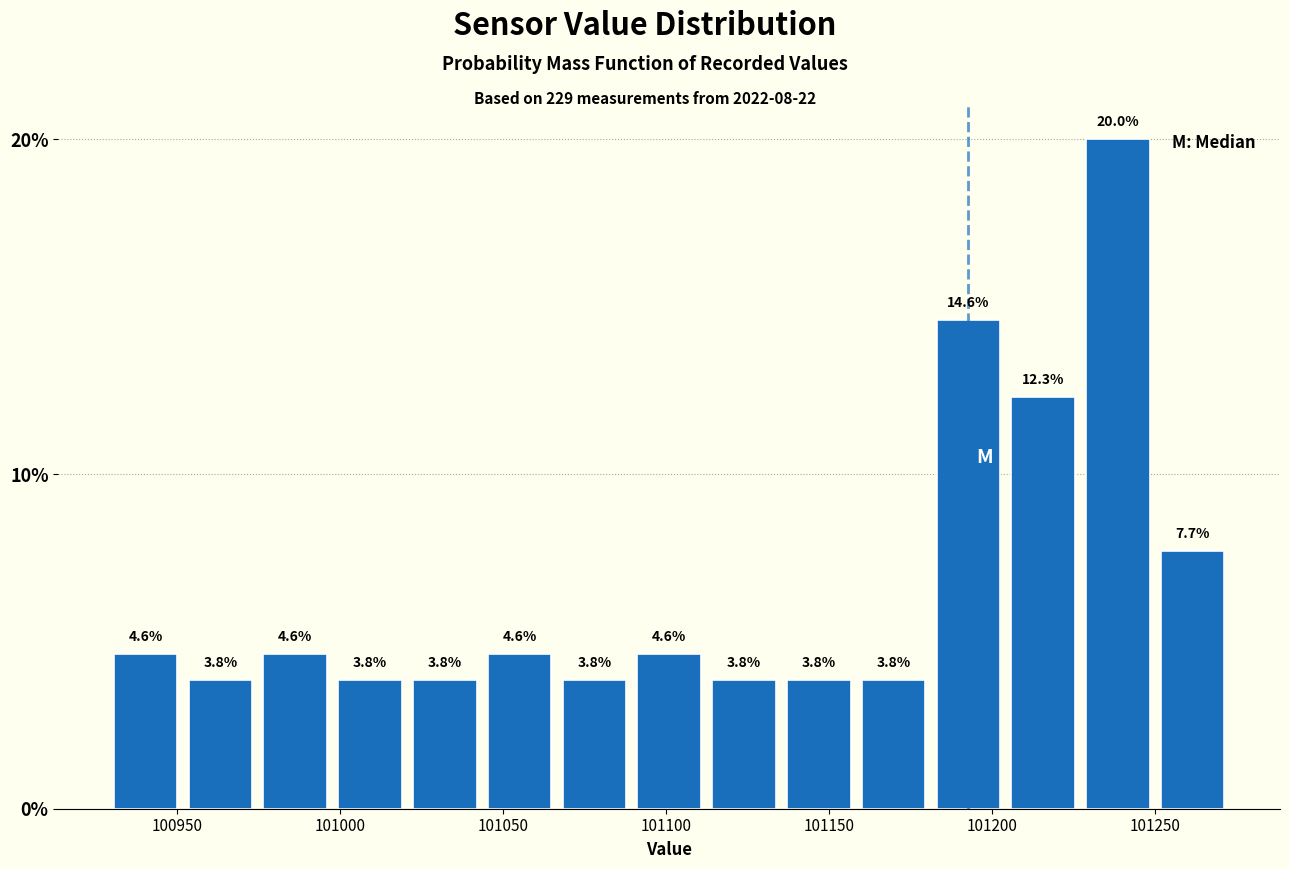

Which range on the x-axis has the tallest bar?

101225 to 101250